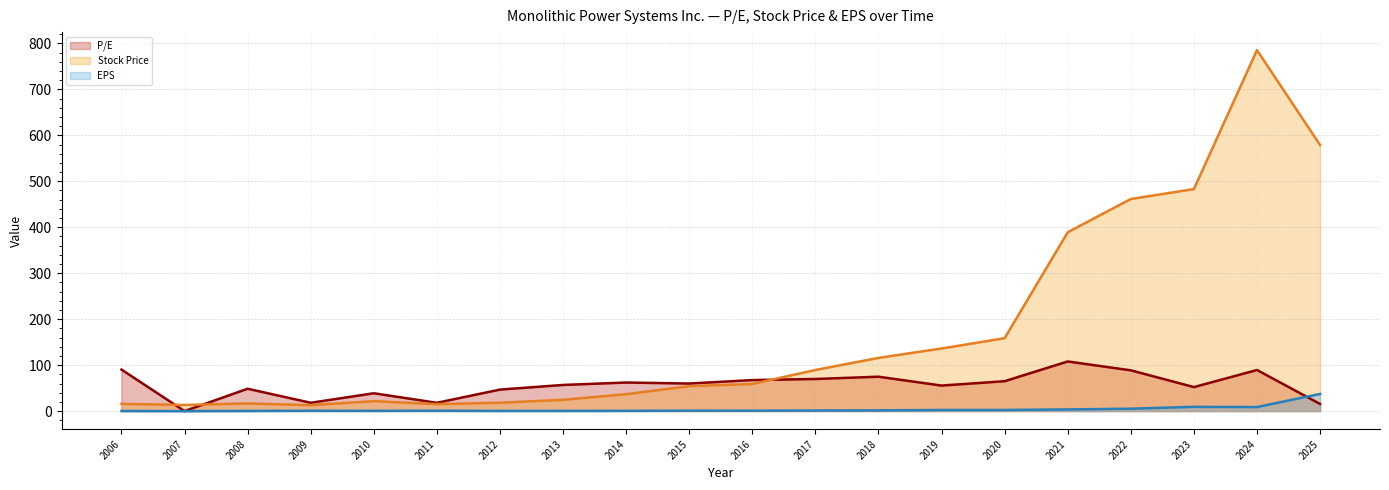

What value does the P/E (line) series have at 2006?

90.3